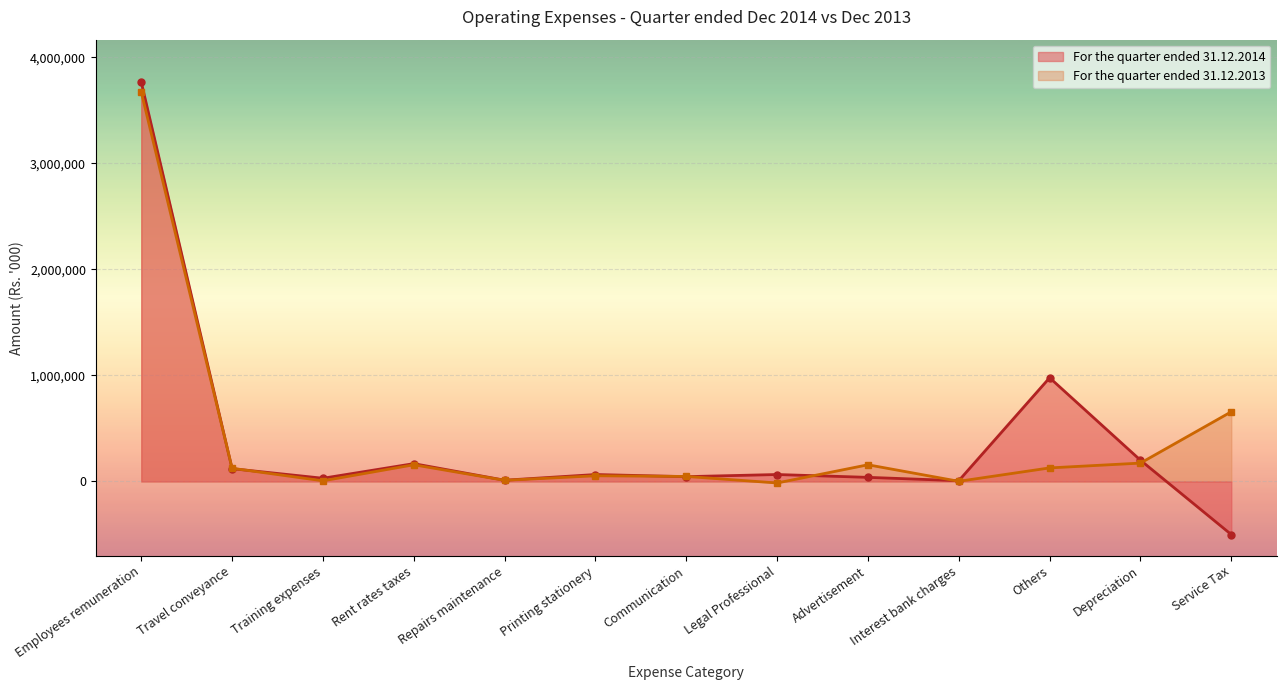

True or false: For the quarter ended 31.12.2013 has a value of -1108823 at Management services.

False